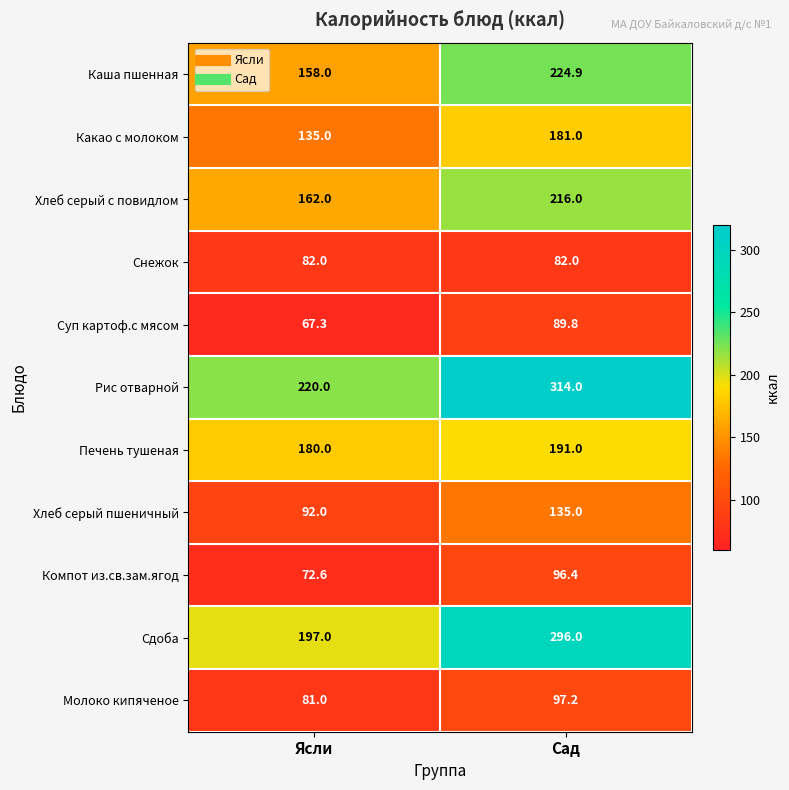

What is the difference between the maximum and minimum values in the Хлеб серый пшеничный series?

43.0